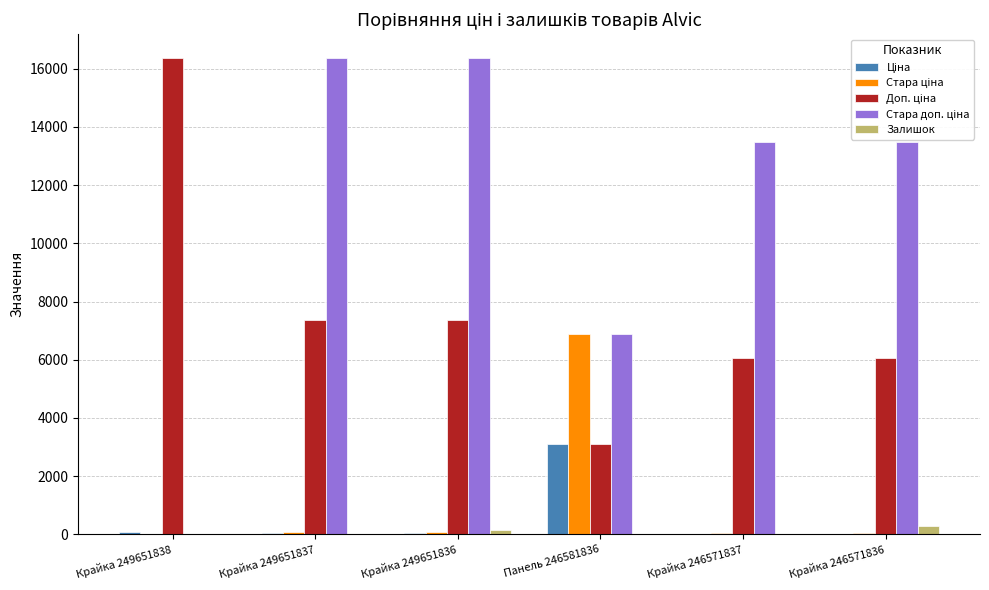

Count the number of data series in this chart.

5